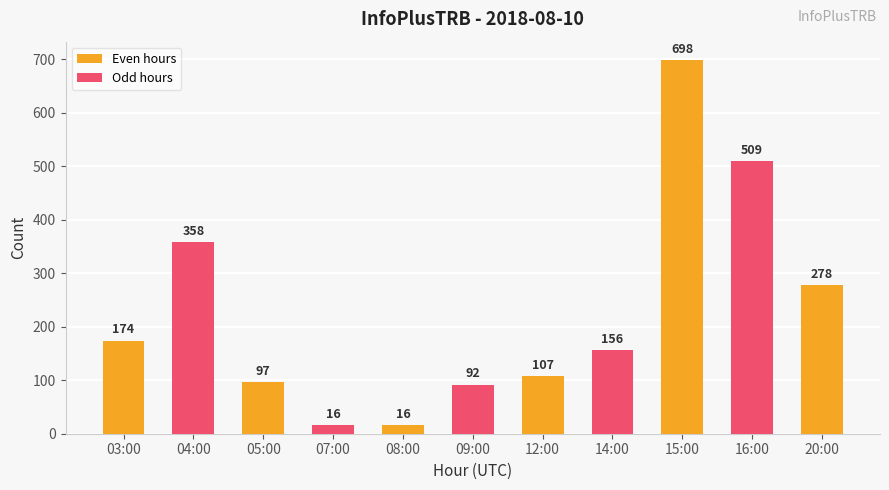

What is the difference between the maximum and minimum values in the Even hours series?

682